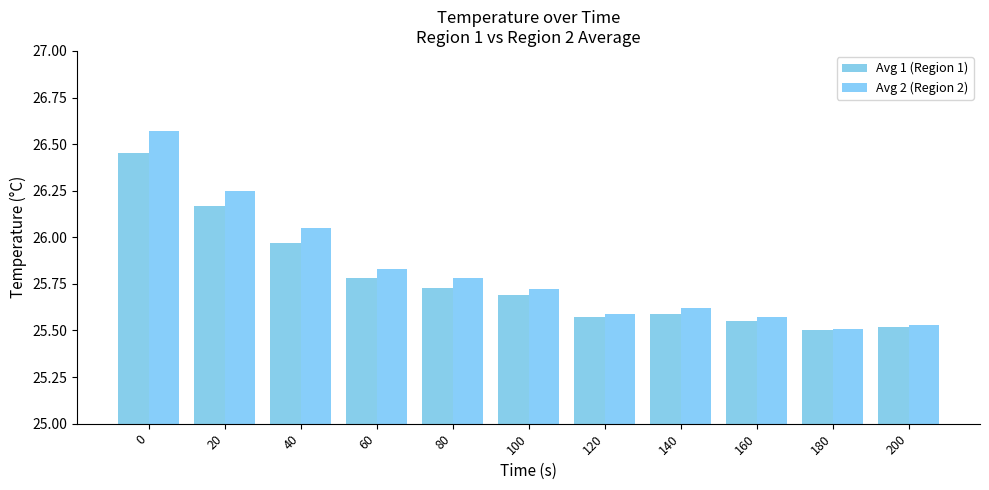

How many bars are there in total?

22